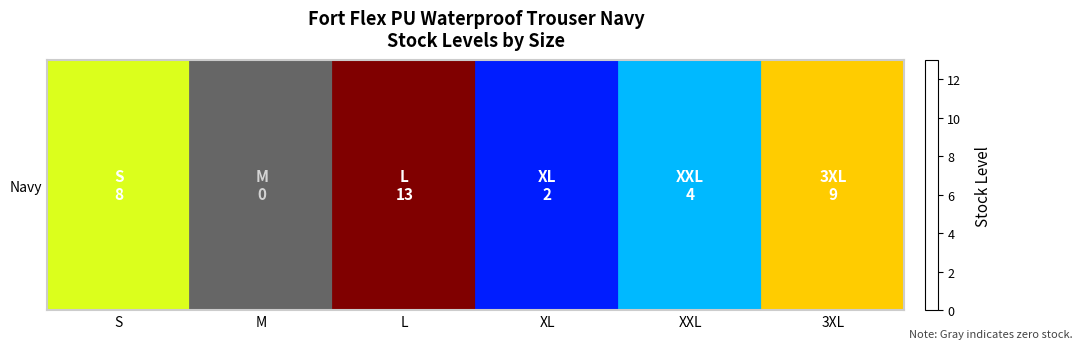

Reading left to right, transcribe all the data shown in this chart.

S=8	M=0	L=13	XL=2	XXL=4	3XL=9